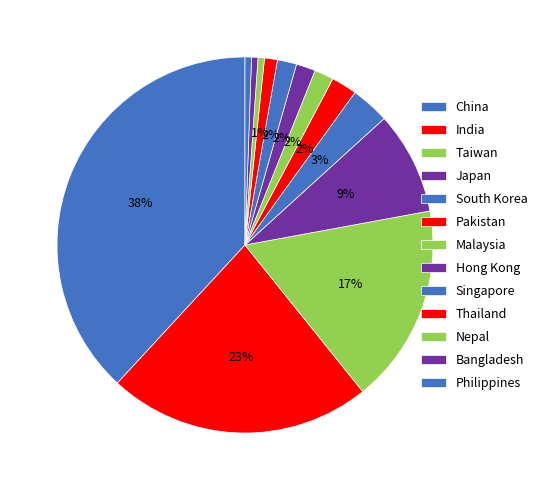

Is it true that Bangladesh is 8% of the pie?

False